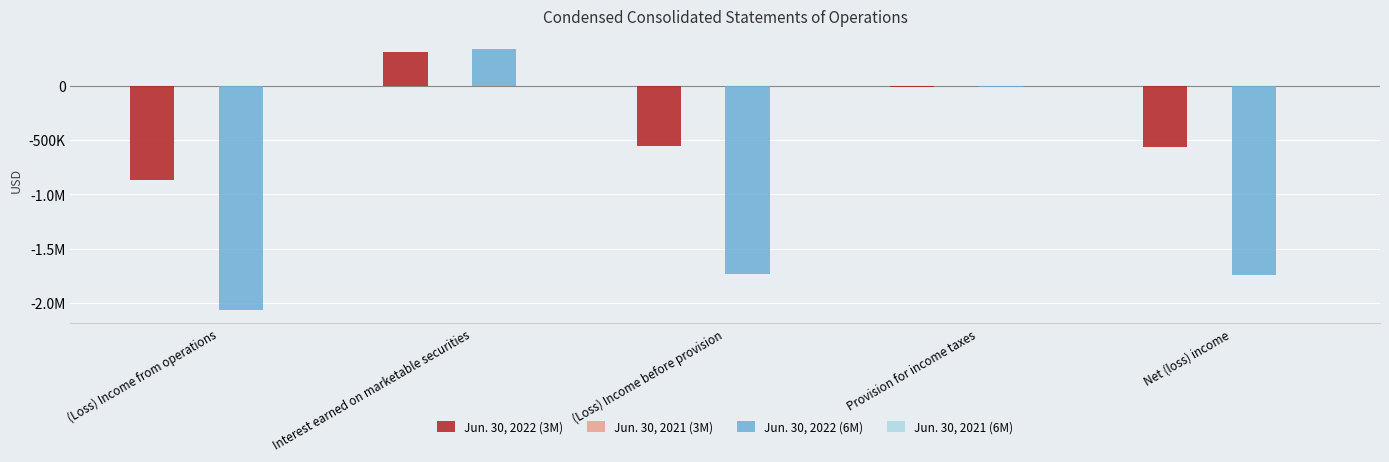

What is the difference between the maximum and second lowest values in the Jun. 30, 2022 (6M) series?

2077271